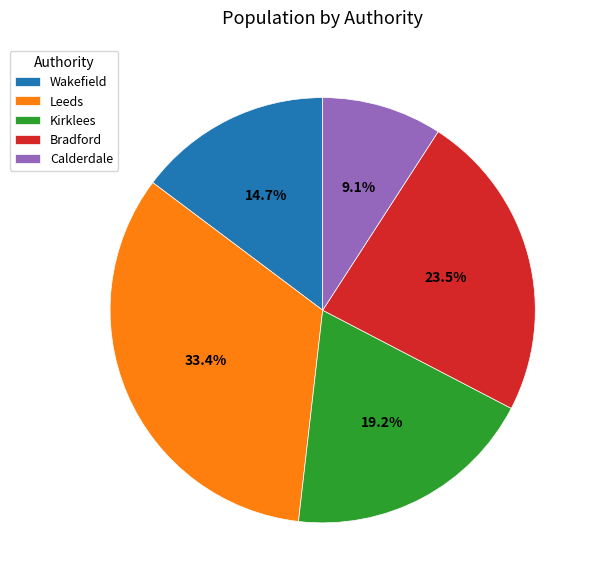

Count the number of slices in the pie.

5